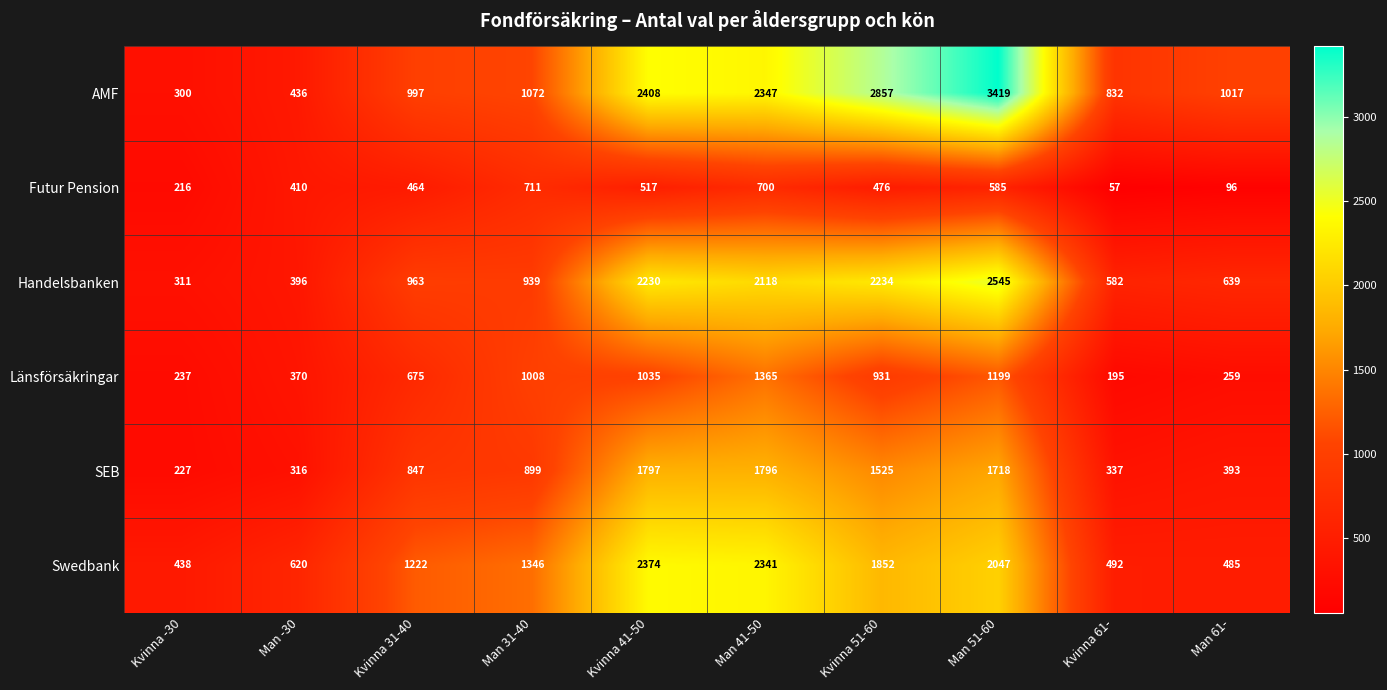

List the series in order of their peak value, highest first.

AMF, Handelsbanken, Swedbank, SEB, Länsförsäkringar, Futur Pension